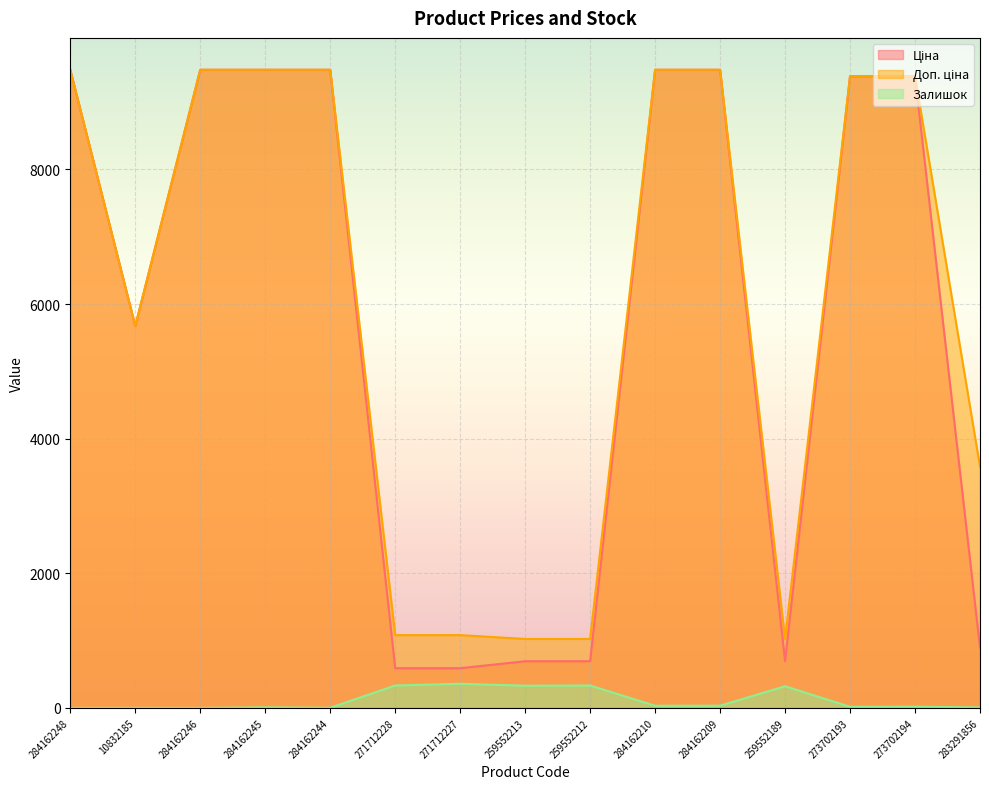

List the series in order of their peak value, lowest first.

Залишок, Ціна, Доп. ціна